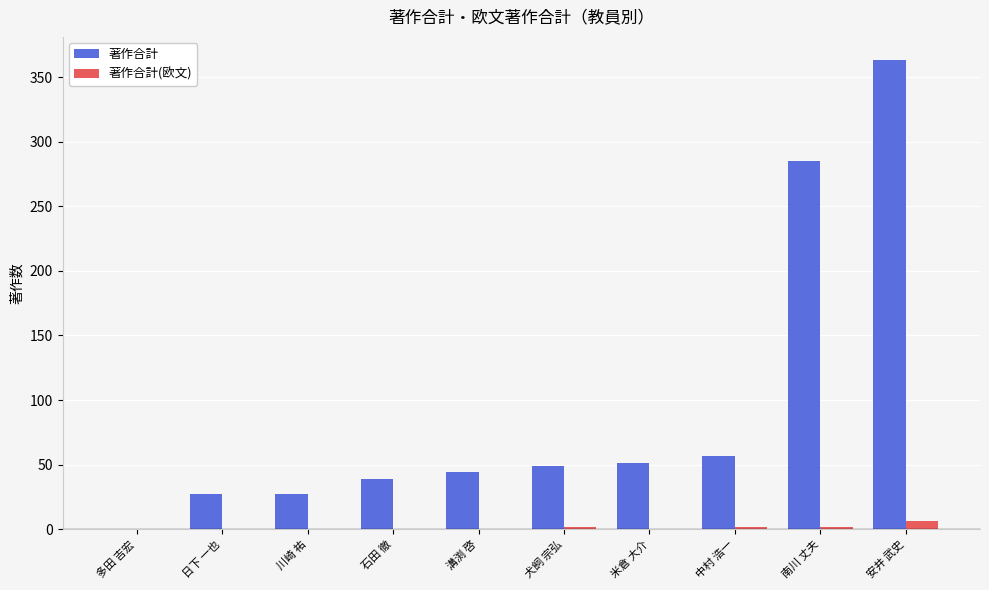

The value of 著作合計 at 石田 徹 is 58. True or false?

False